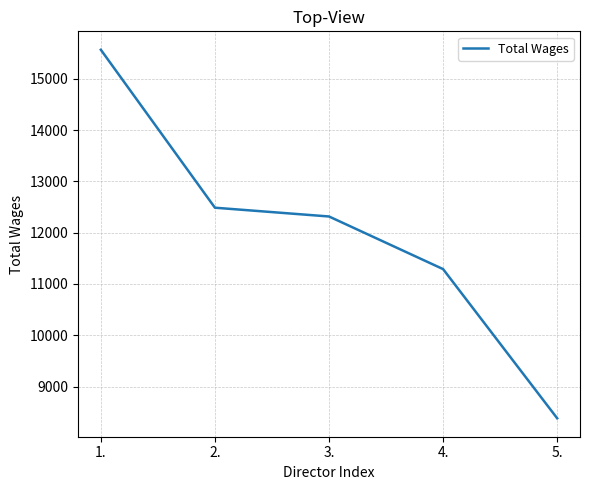

Which category has the lowest value across all series?

5.